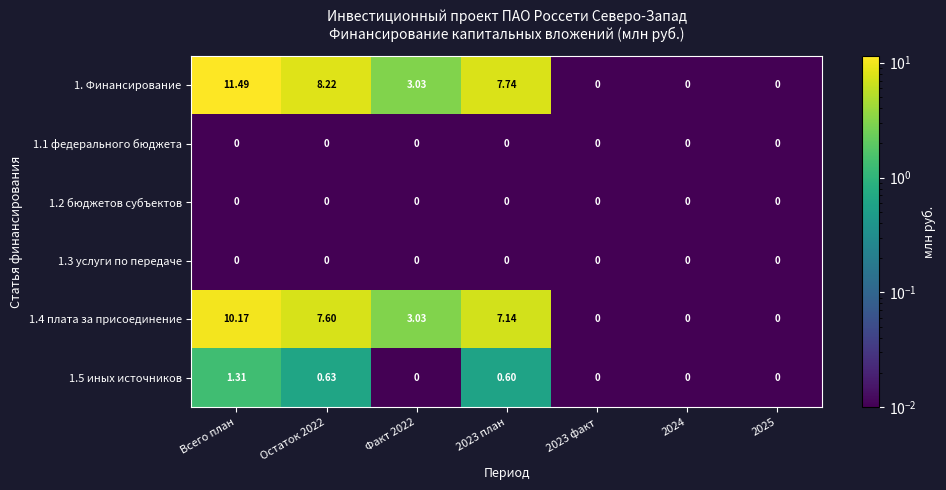

At which category is the sum across all series the highest?

Всего план